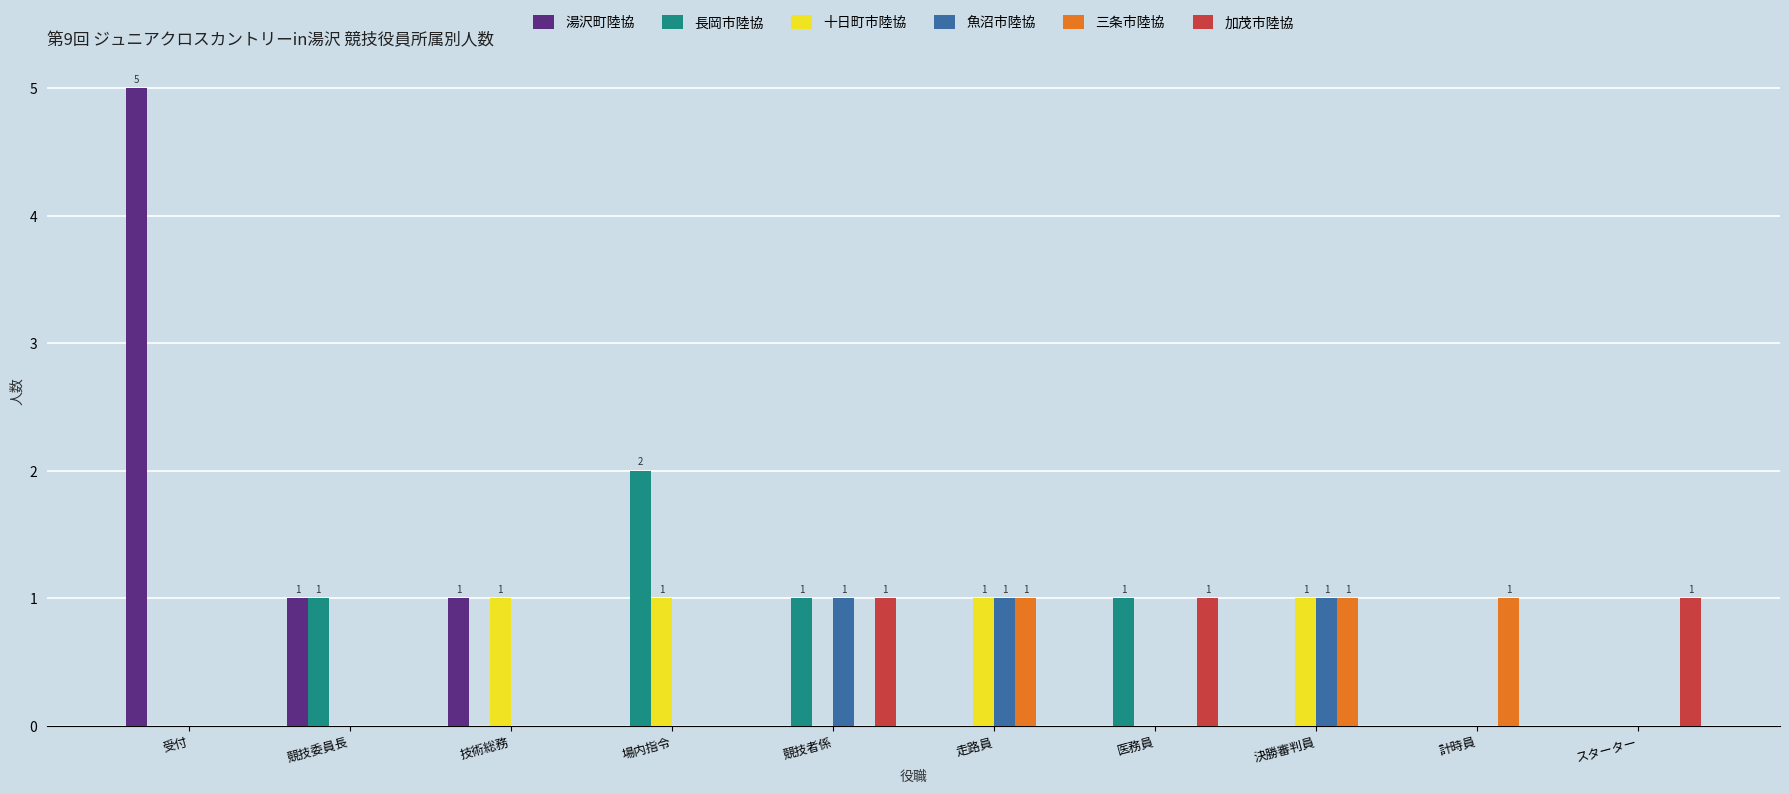

The 湯沢町陸協 series shows 0 at 決勝審判員. True or false?

True